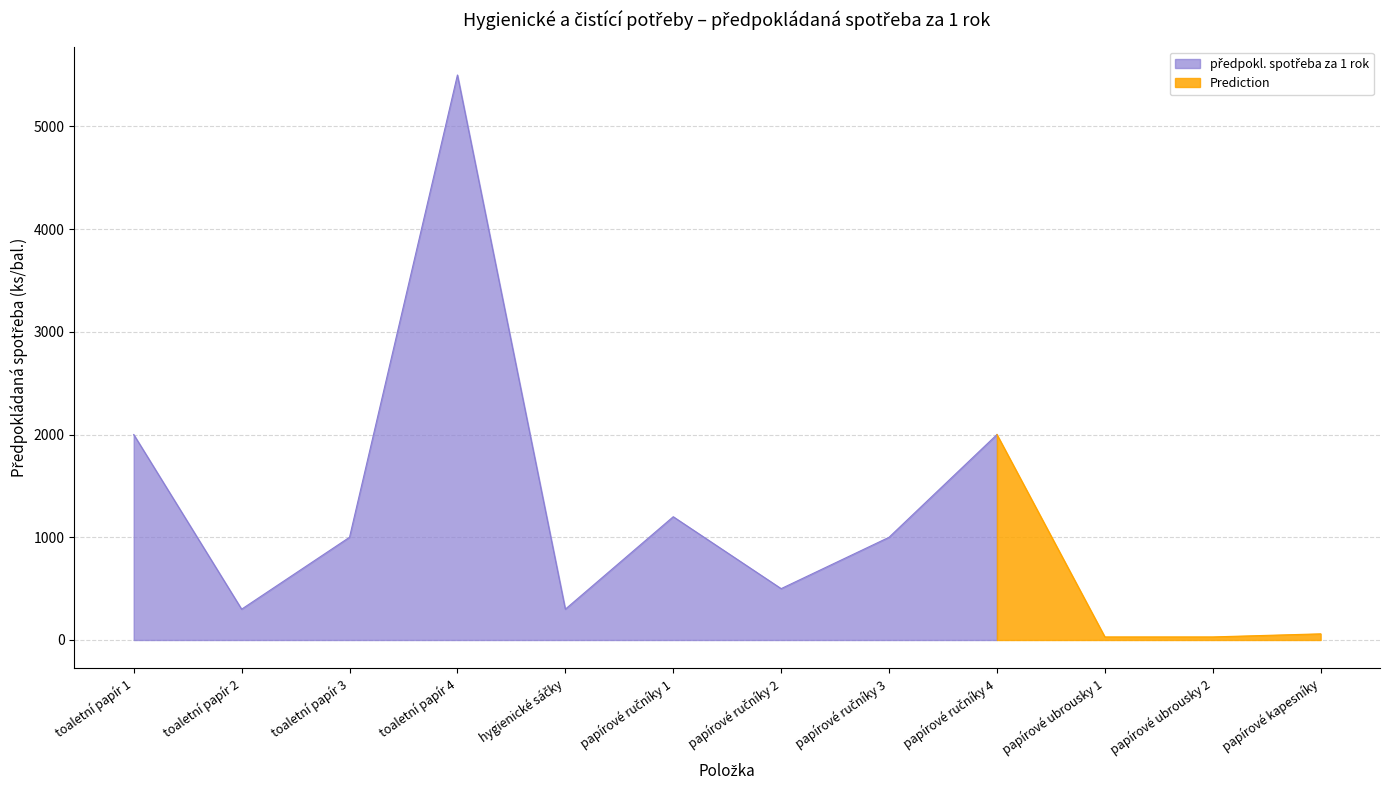

What is the value of the 4th point from the left?

5500